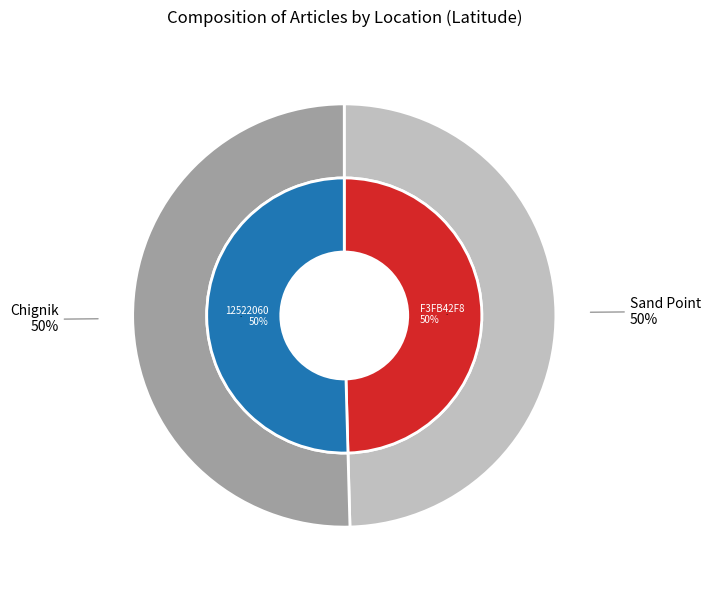

Is it true that Sand Point (F3FB42F8) is 40% of the pie?

False